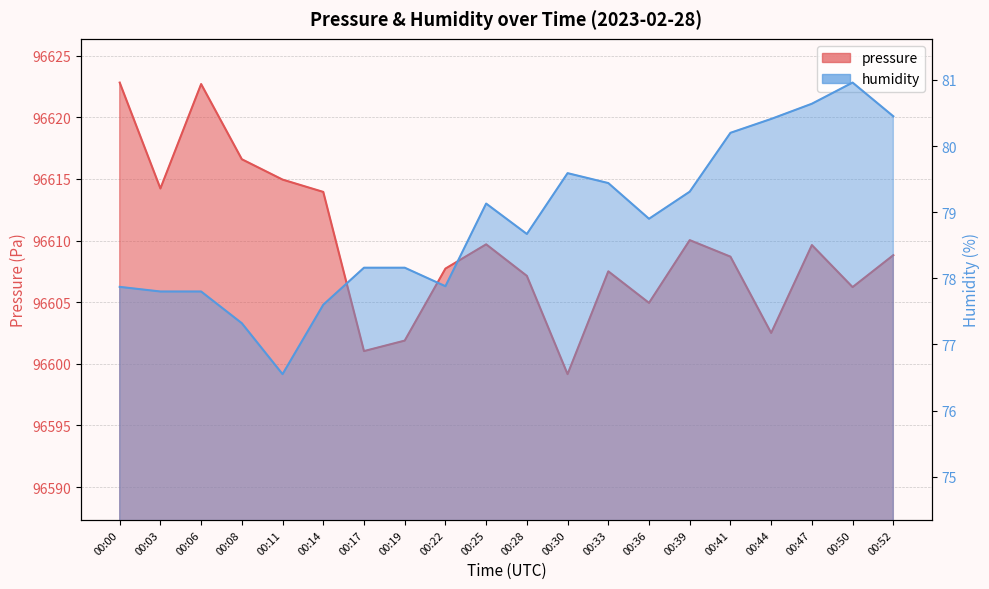

Which has a higher value, 00:03 or 00:30?

00:03